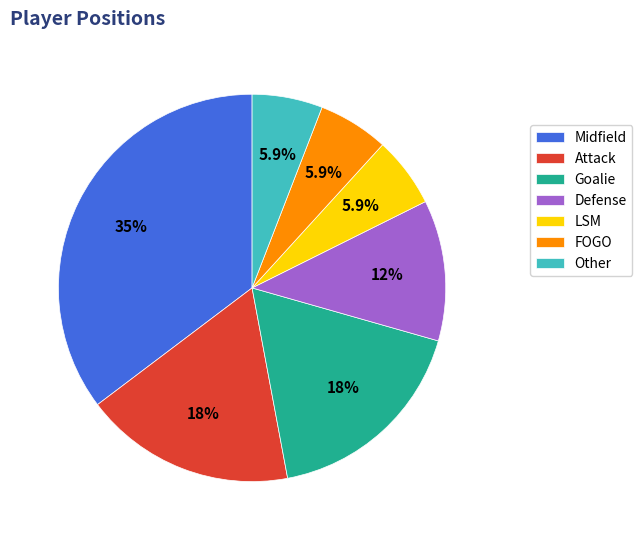

To the nearest percent, what percentage of the pie is FOGO?

6%